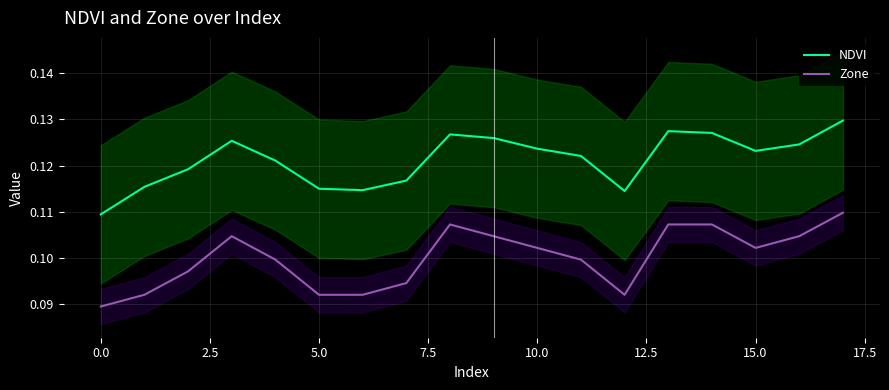

True or false: NDVI and Zone intersect in this chart.

False